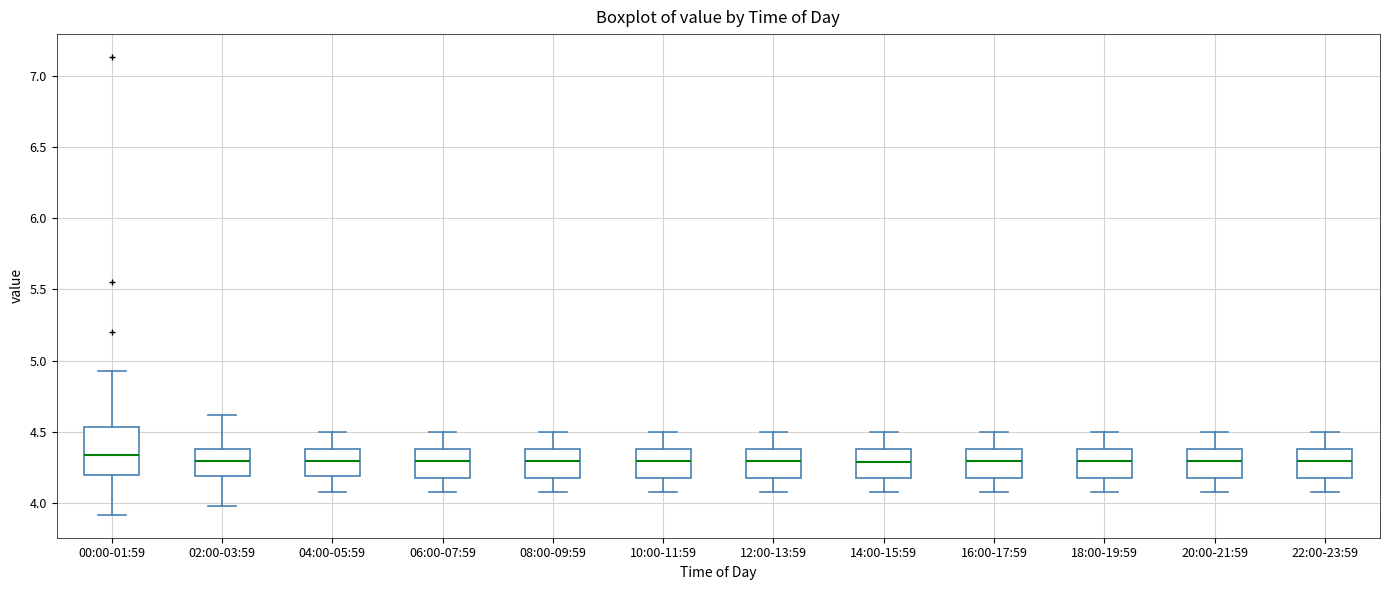

Comparing the boxes themselves (not the whiskers), which one is the tallest?

00:00-01:59